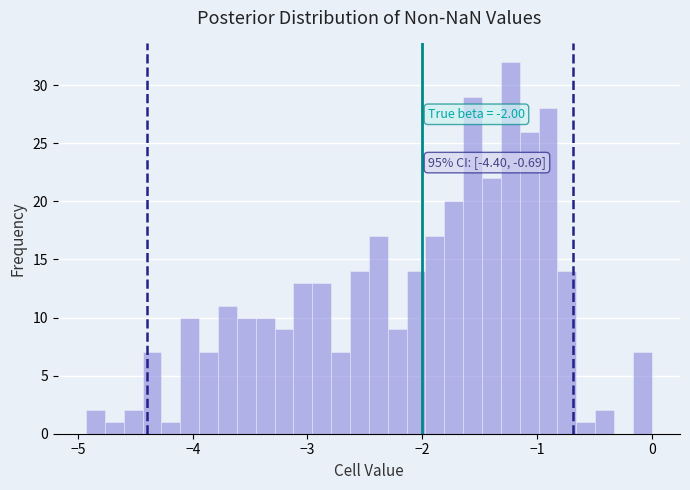

Read against the x-axis, roughly where is the centre of the tallest bar?

-1.2